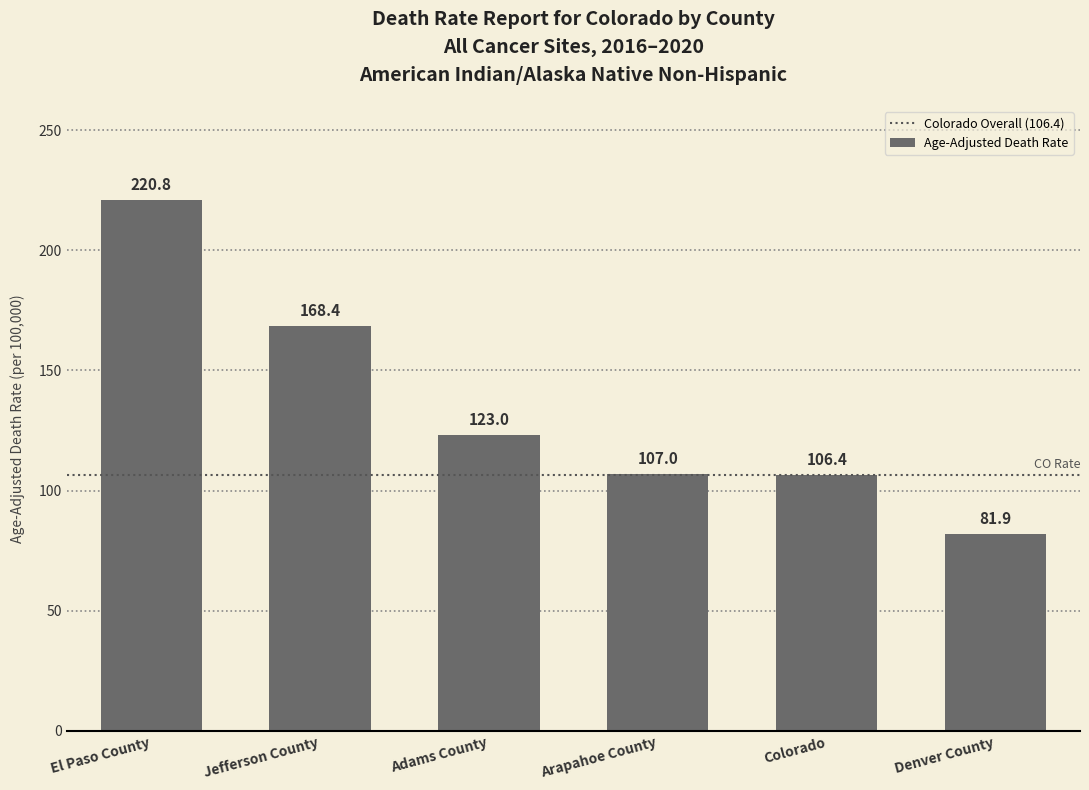

How many series are shown in this chart?

1